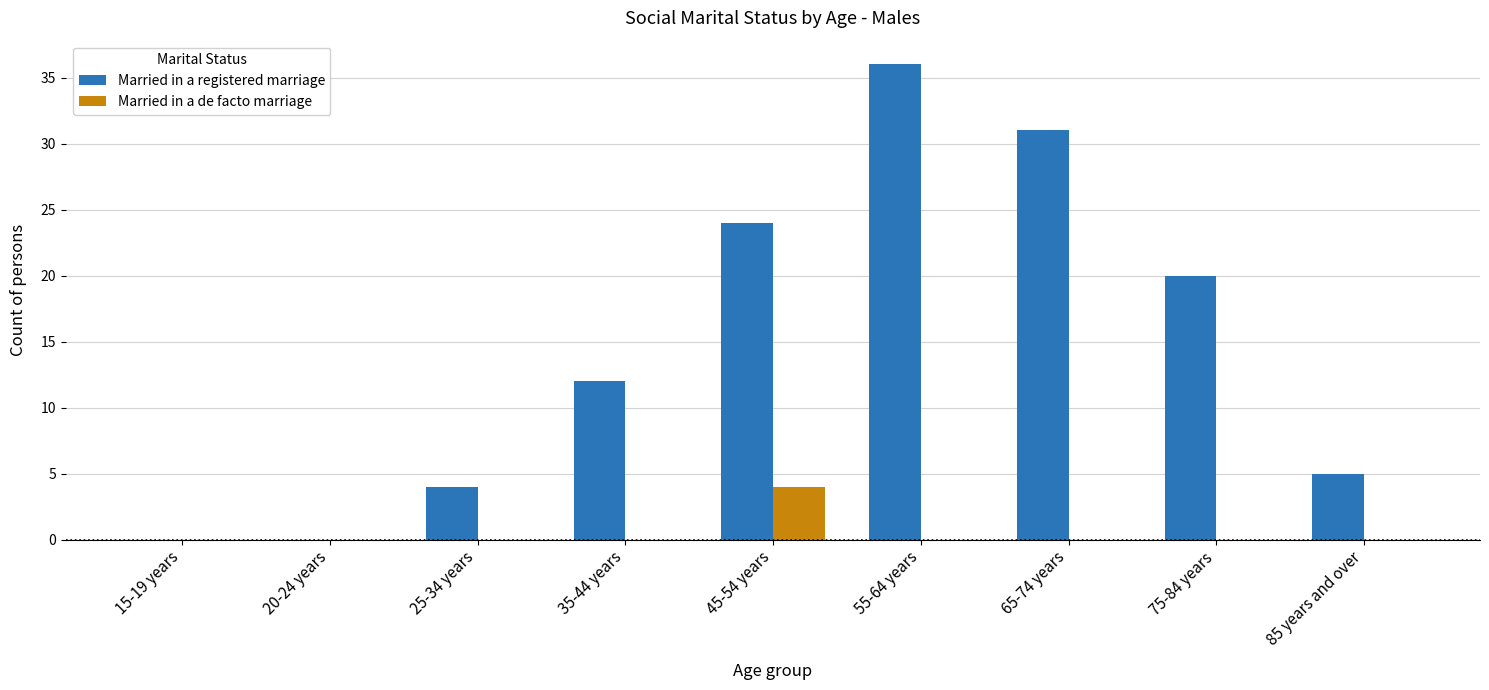

Is the value of Married in a de facto marriage at 85 years and over greater than the value of Married in a registered marriage at 75-84 years?

No